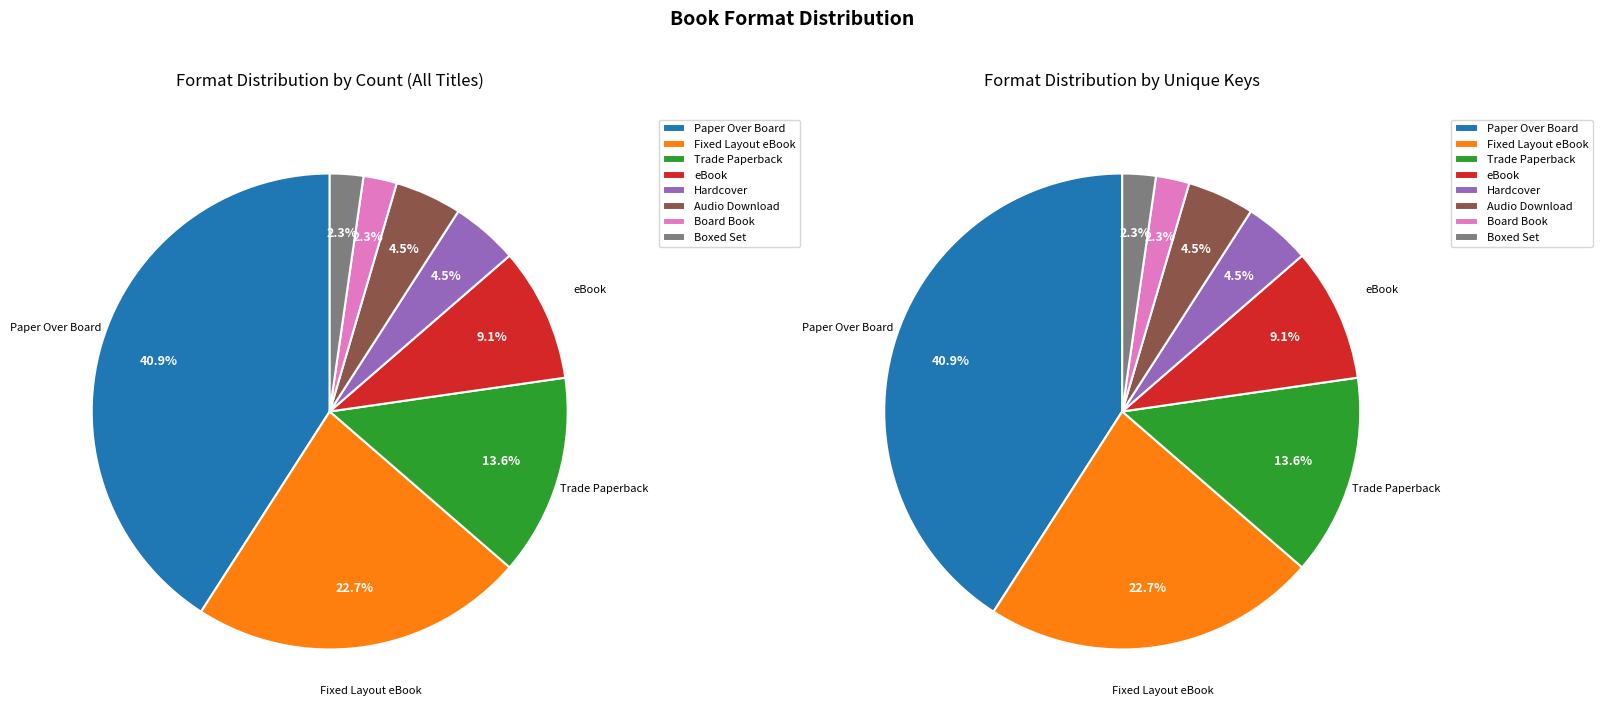

Which slice is the smallest?

Board Book